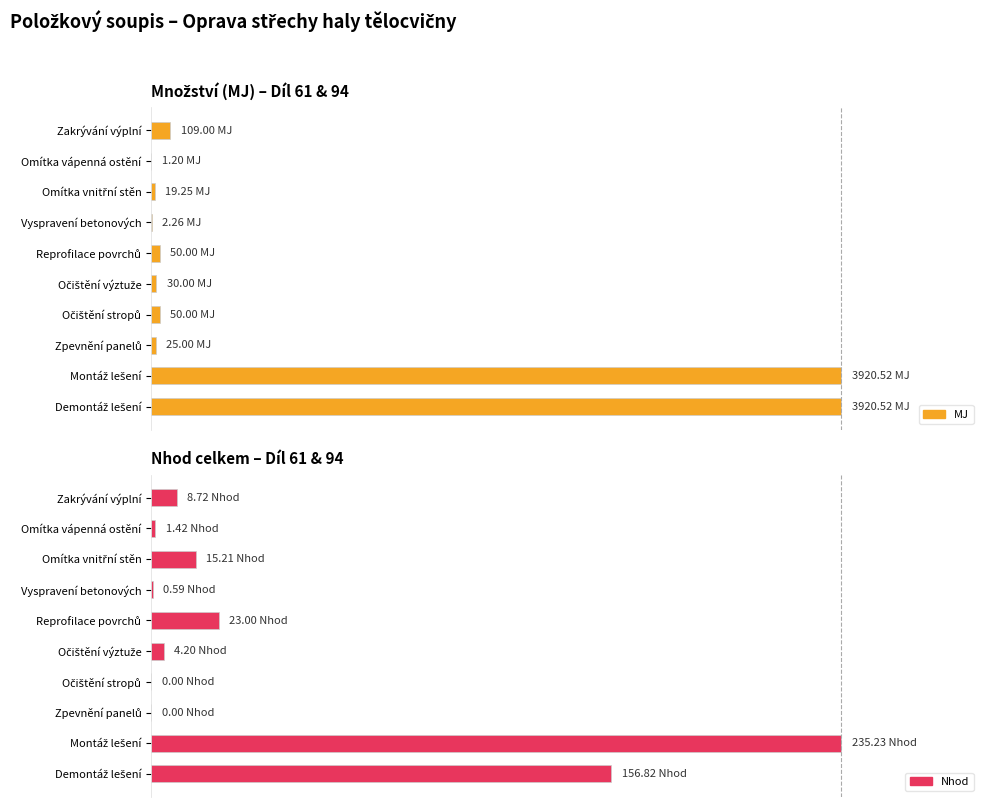

Between Omítka vnitřní stěn and Demontáž lešení, which series saw the biggest shift?

MJ